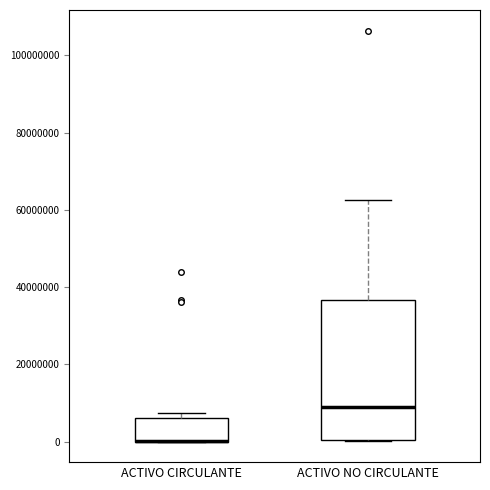

Reading left to right, read every box against the y-axis: the position of its median line, the range the box covers, and the ends of its whiskers. The values are not printed on the chart, so give them approximately, as read against the axis.

ACTIVO CIRCULANTE: median 0 (drawn on the box's lower edge), box 0 to 6000000, whiskers 0 to 8000000
ACTIVO NO CIRCULANTE: median 10000000, box 0 to 36000000, whiskers 0 to 62000000